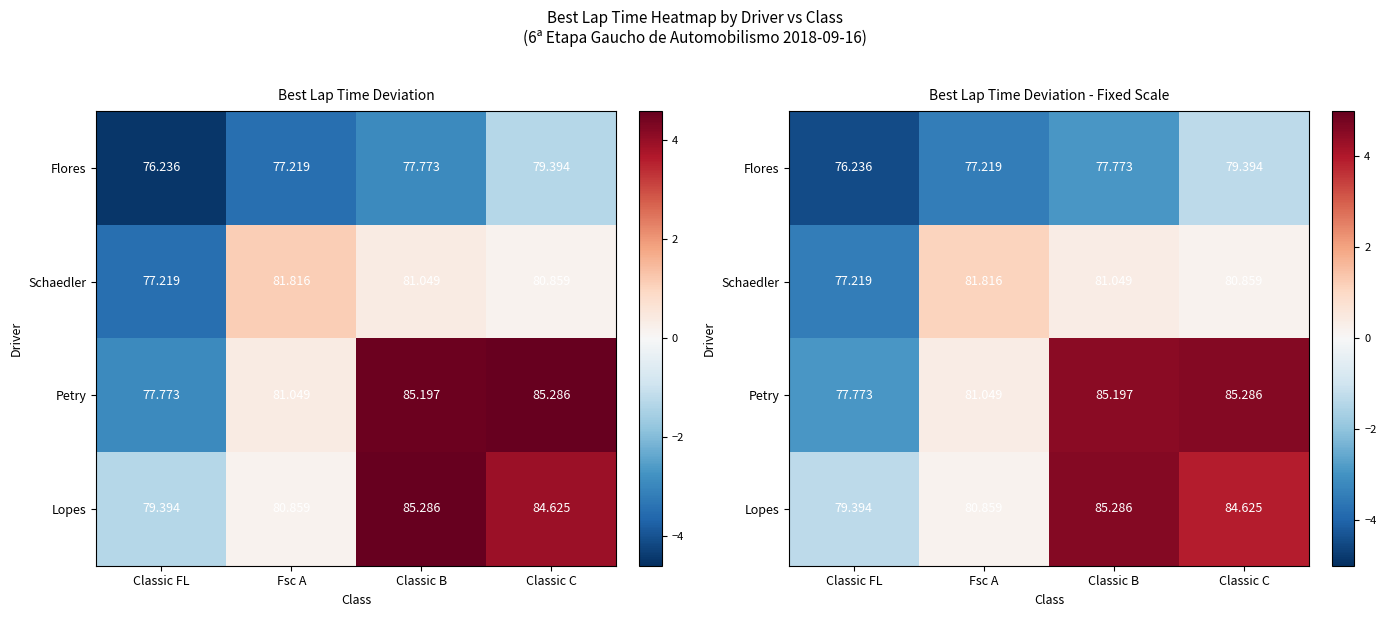

What is the difference between the highest and lowest values at Fsc A?

4.6